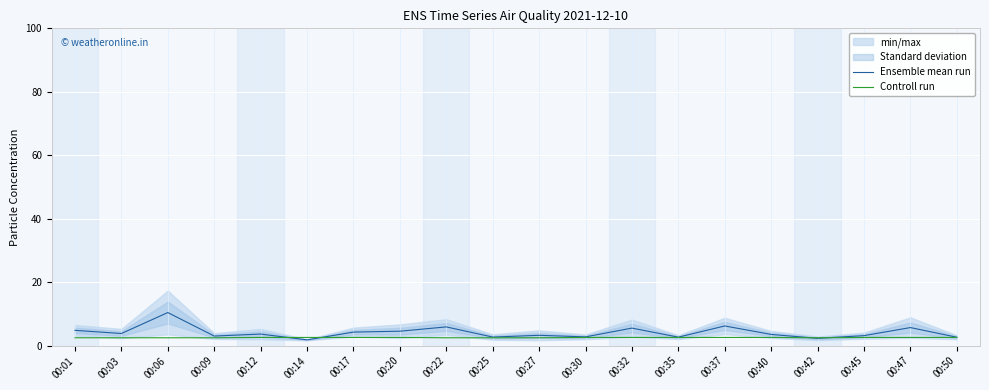

Is it true that Ensemble mean run equals 3.0 at 00:09?

True